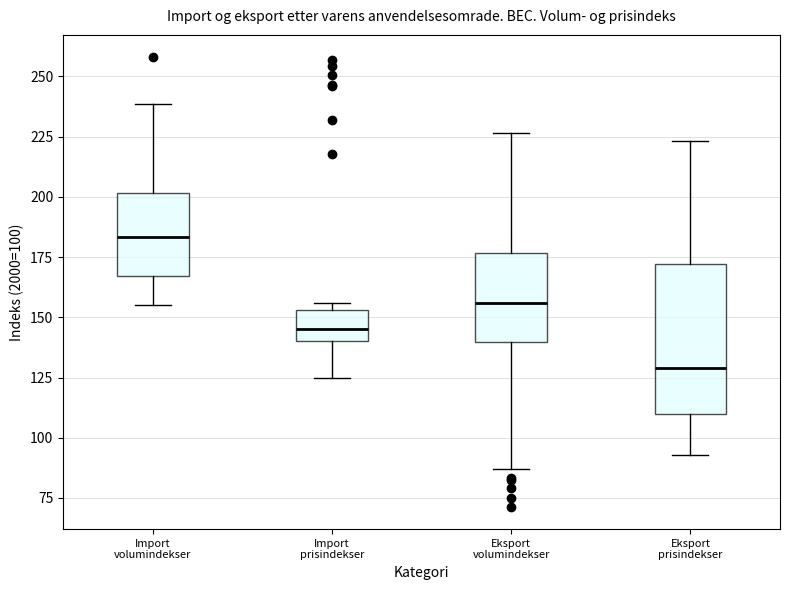

Where is the upper edge of the box for Eksport volumindekser on the y-axis? The values are not printed on the chart, so give them approximately, as read against the axis.

175